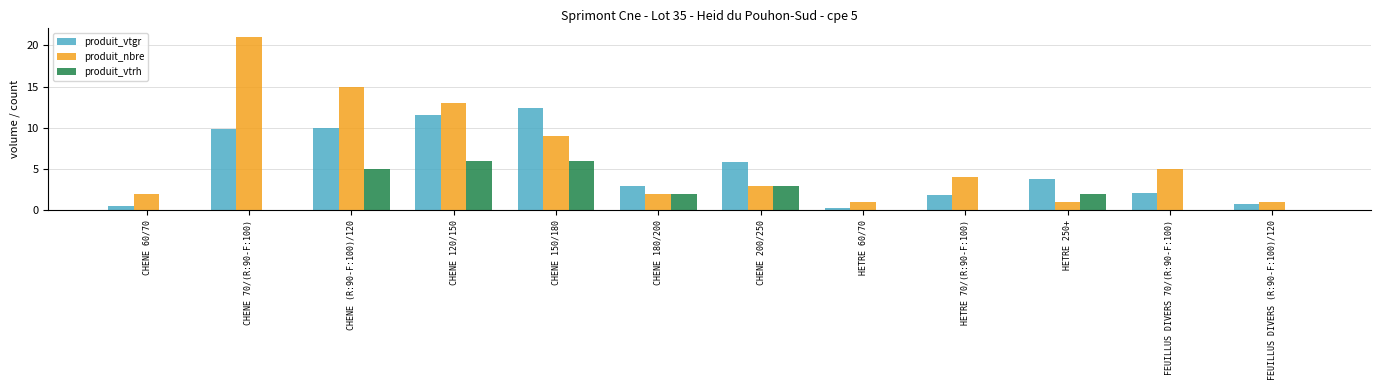

What is the maximum value for produit_vtrh?

6.0